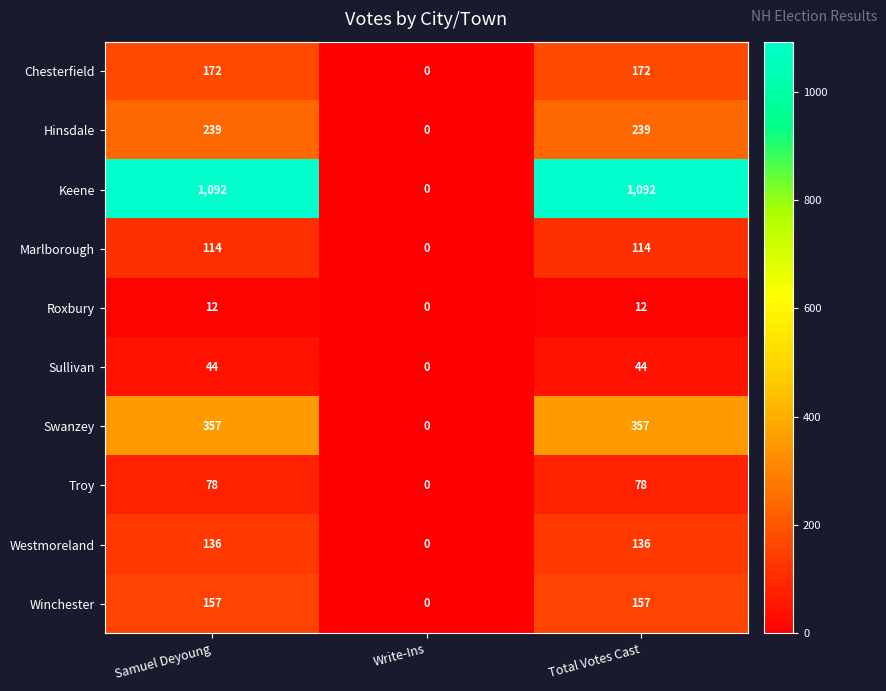

The value of Roxbury at Write-Ins is 0. True or false?

True